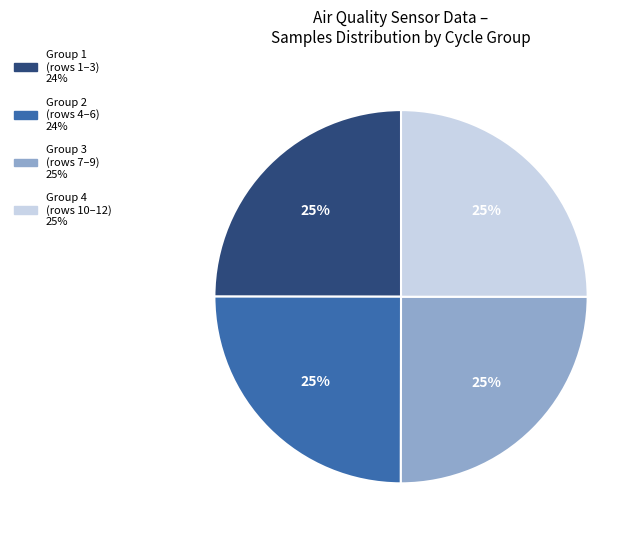

To the nearest percent, what is the average slice percentage?

25%